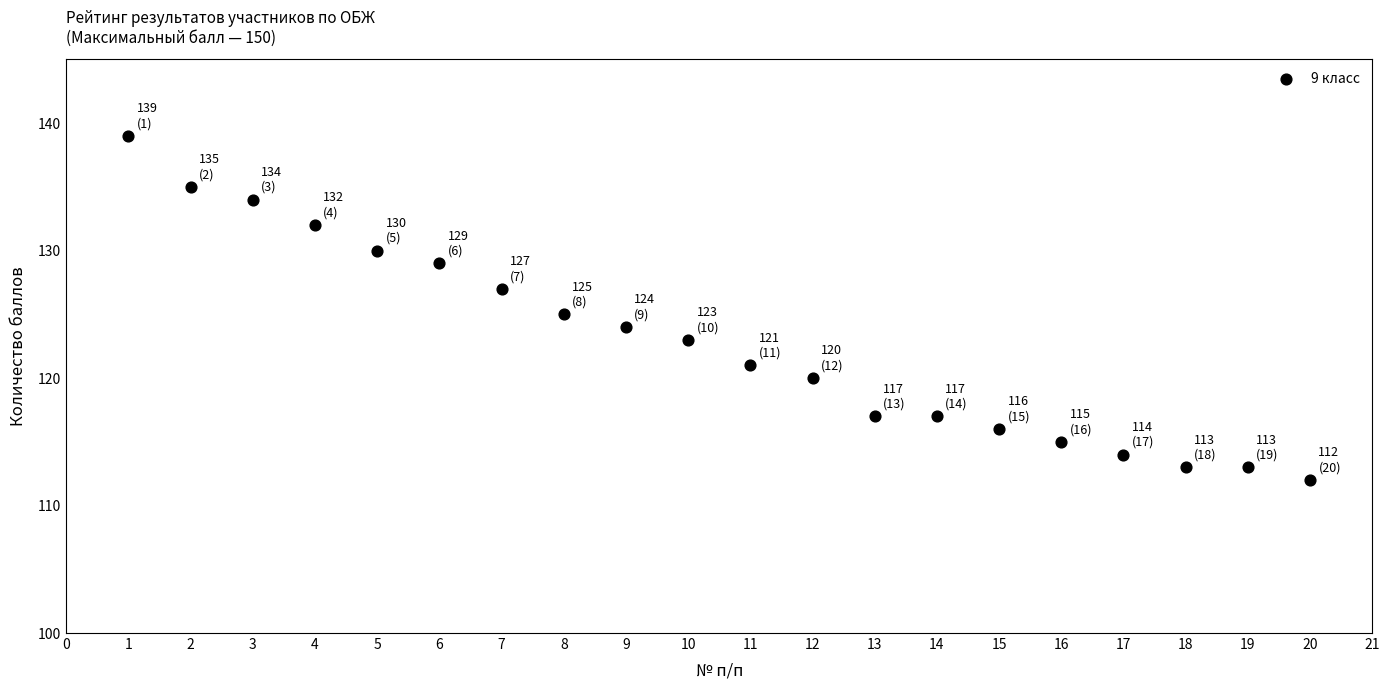

What is the range of X values (max minus min)?

19